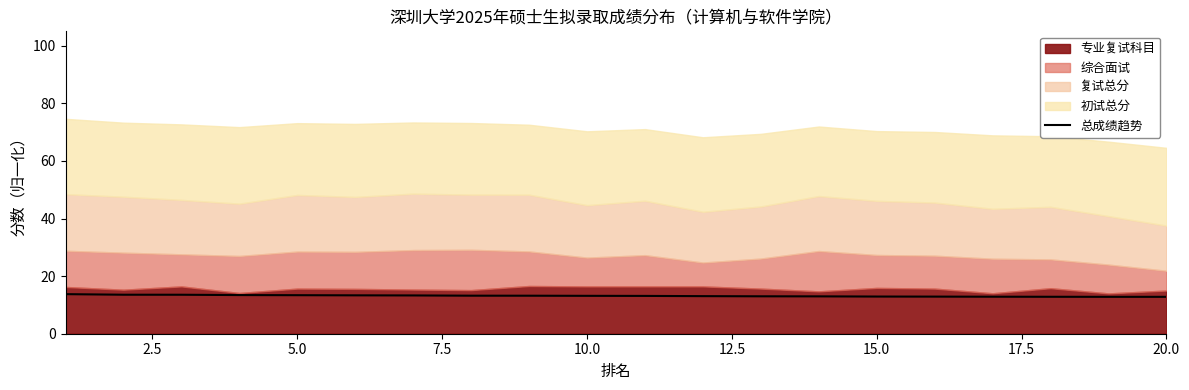

Does the chart display data point markers on the line(s)?

No